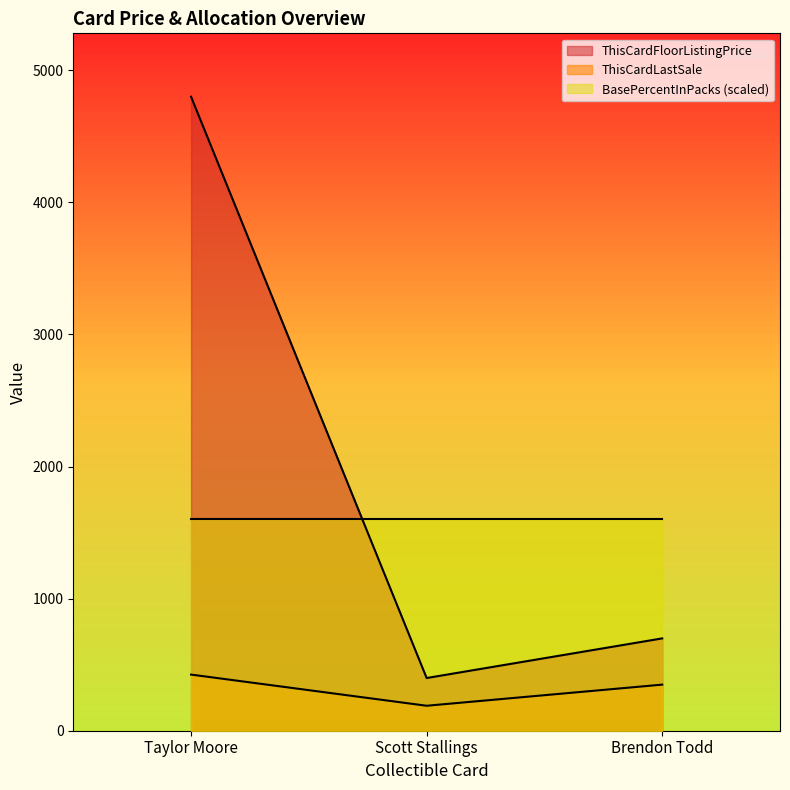

The value of ThisCardLastSale at Brendon Todd is 213. True or false?

False